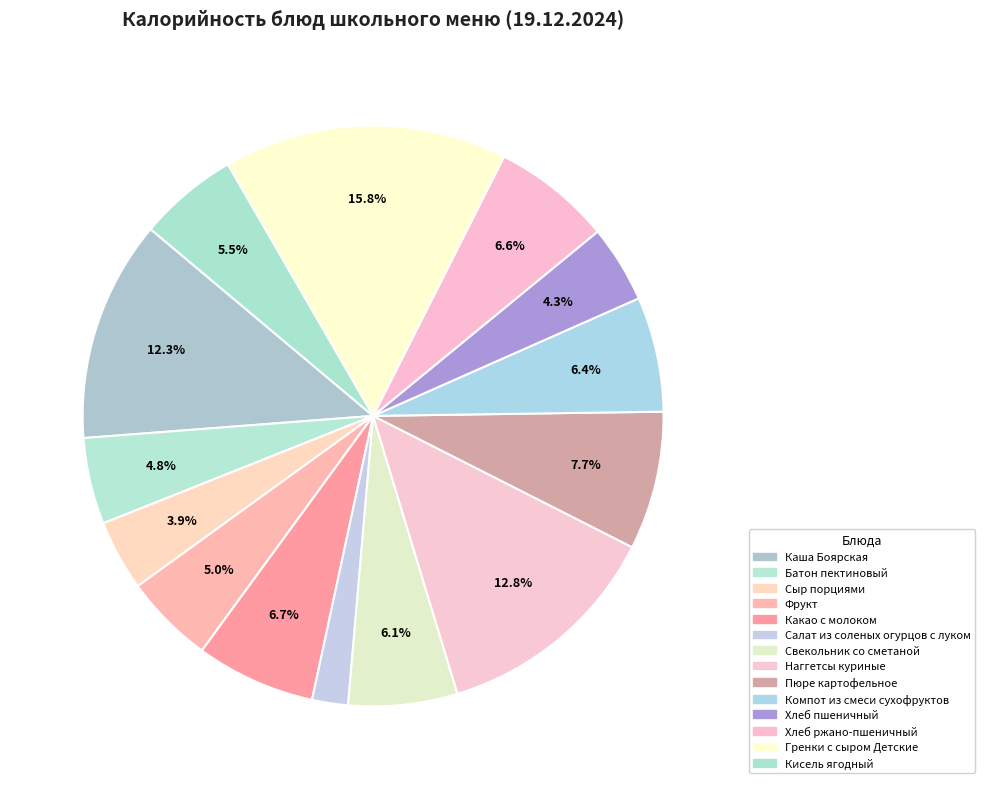

Which slice is the smallest?

Салат из соленых огурцов с луком